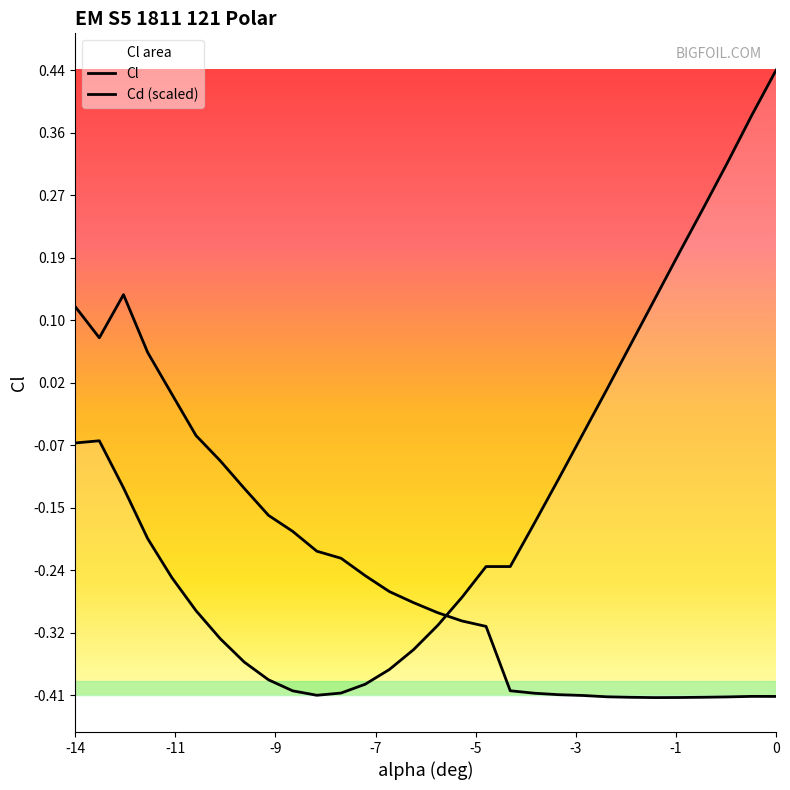

True or false: Cd (scaled) and Cl intersect in this chart.

True